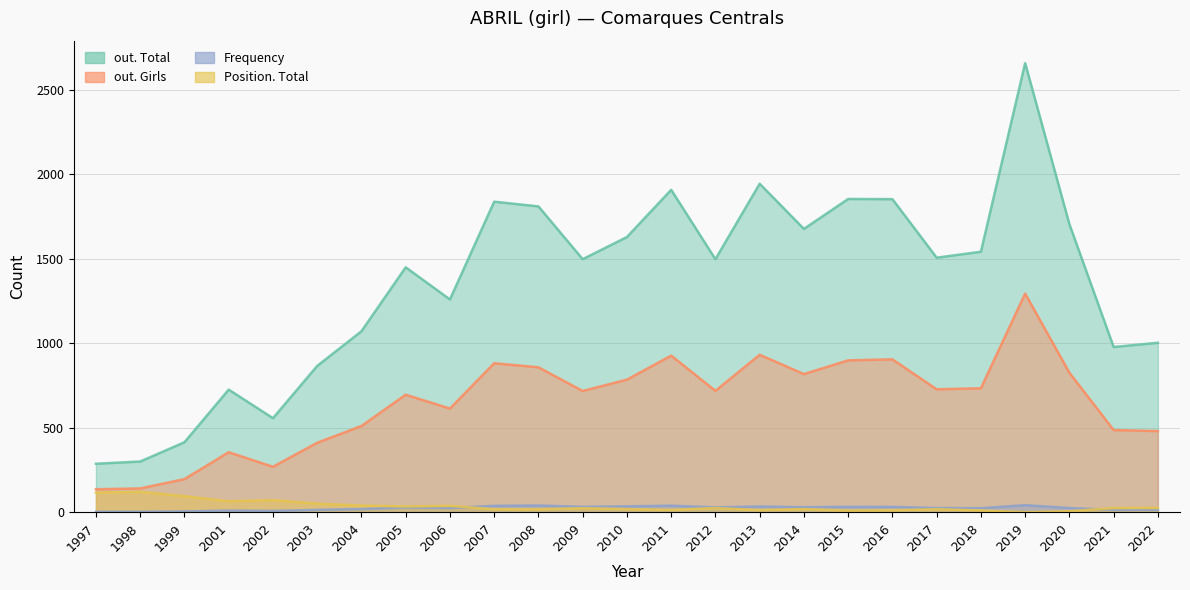

Where is the first local minimum for out. Girls?

2002